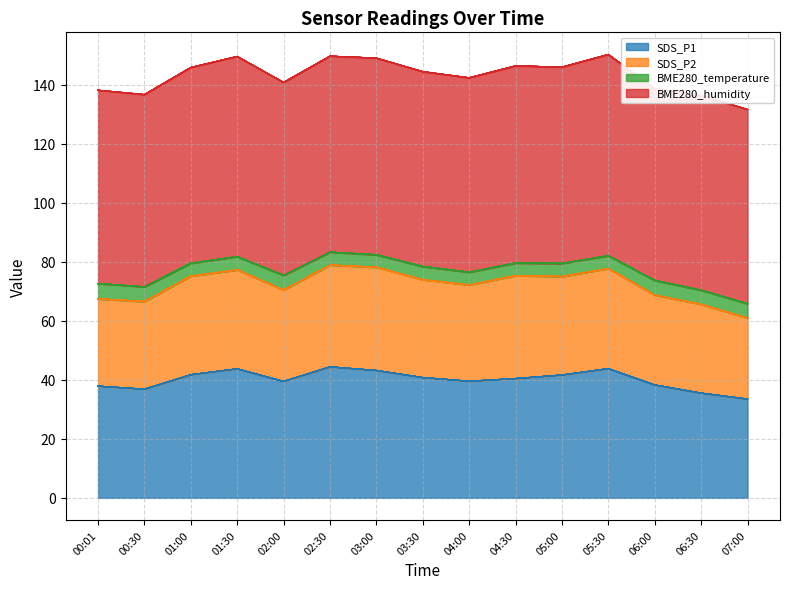

How many interior local peaks does the SDS_P1 series have?

3